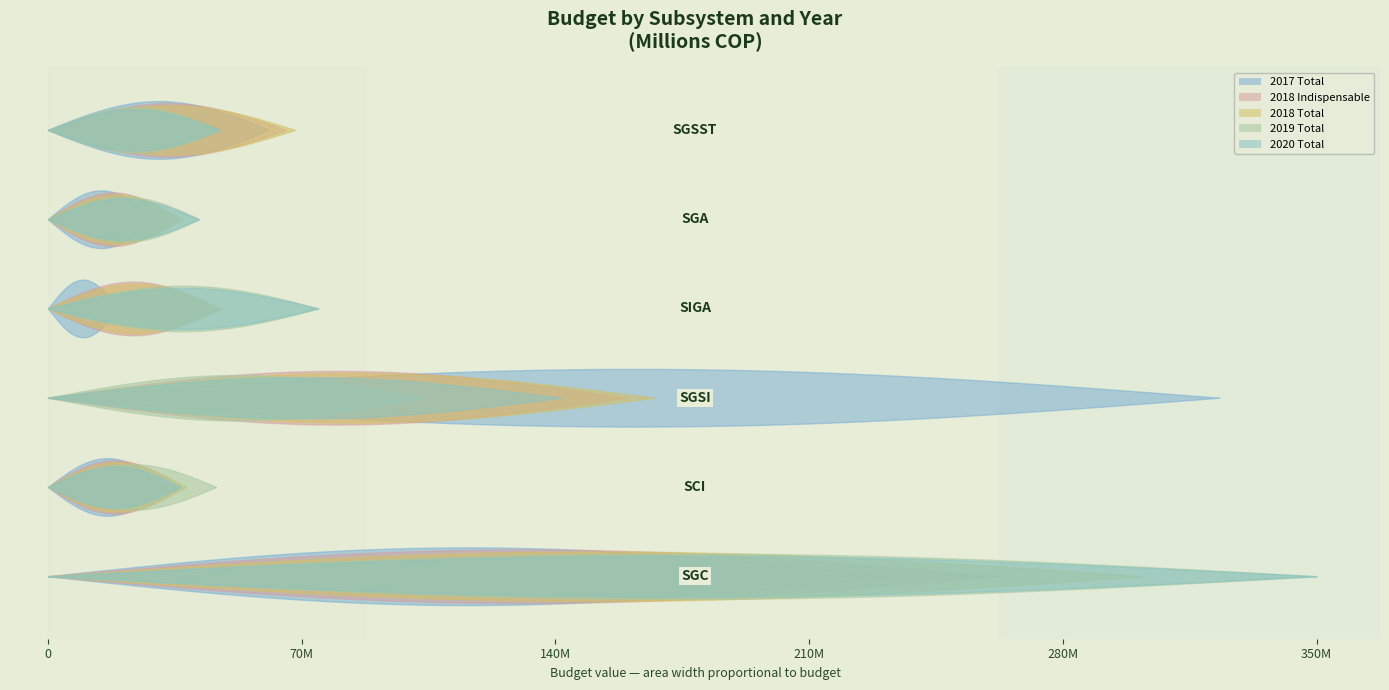

Is the value of 2018 Indispensable at SGA greater than the value of 2017 Total at SGC?

No